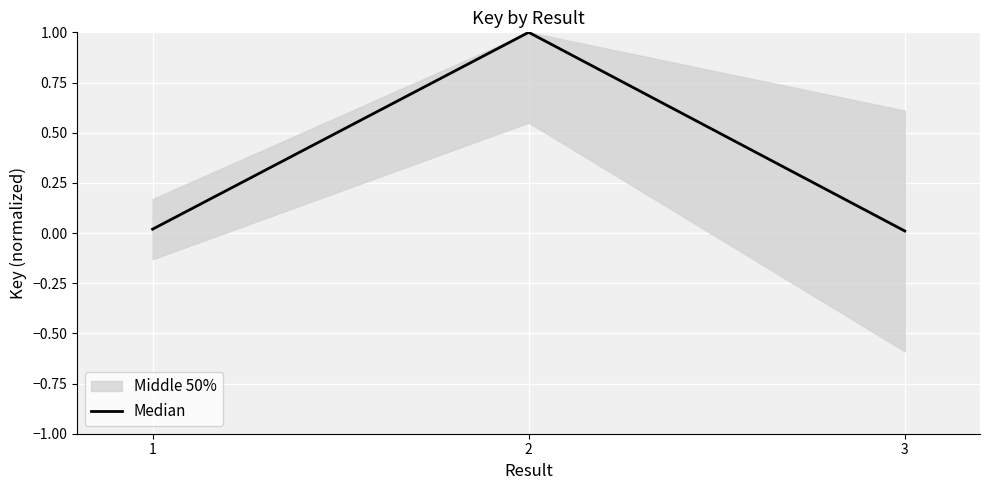

Does the chart display data point markers on the line(s)?

No